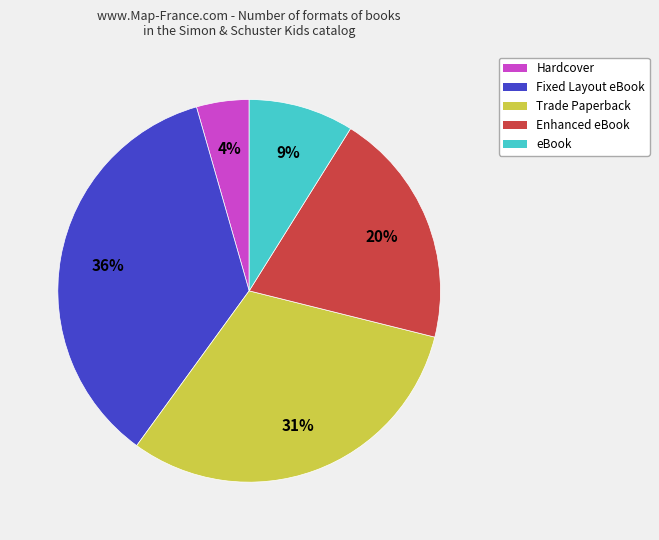

Is the sum of Fixed Layout eBook and Trade Paperback greater than half?

Yes